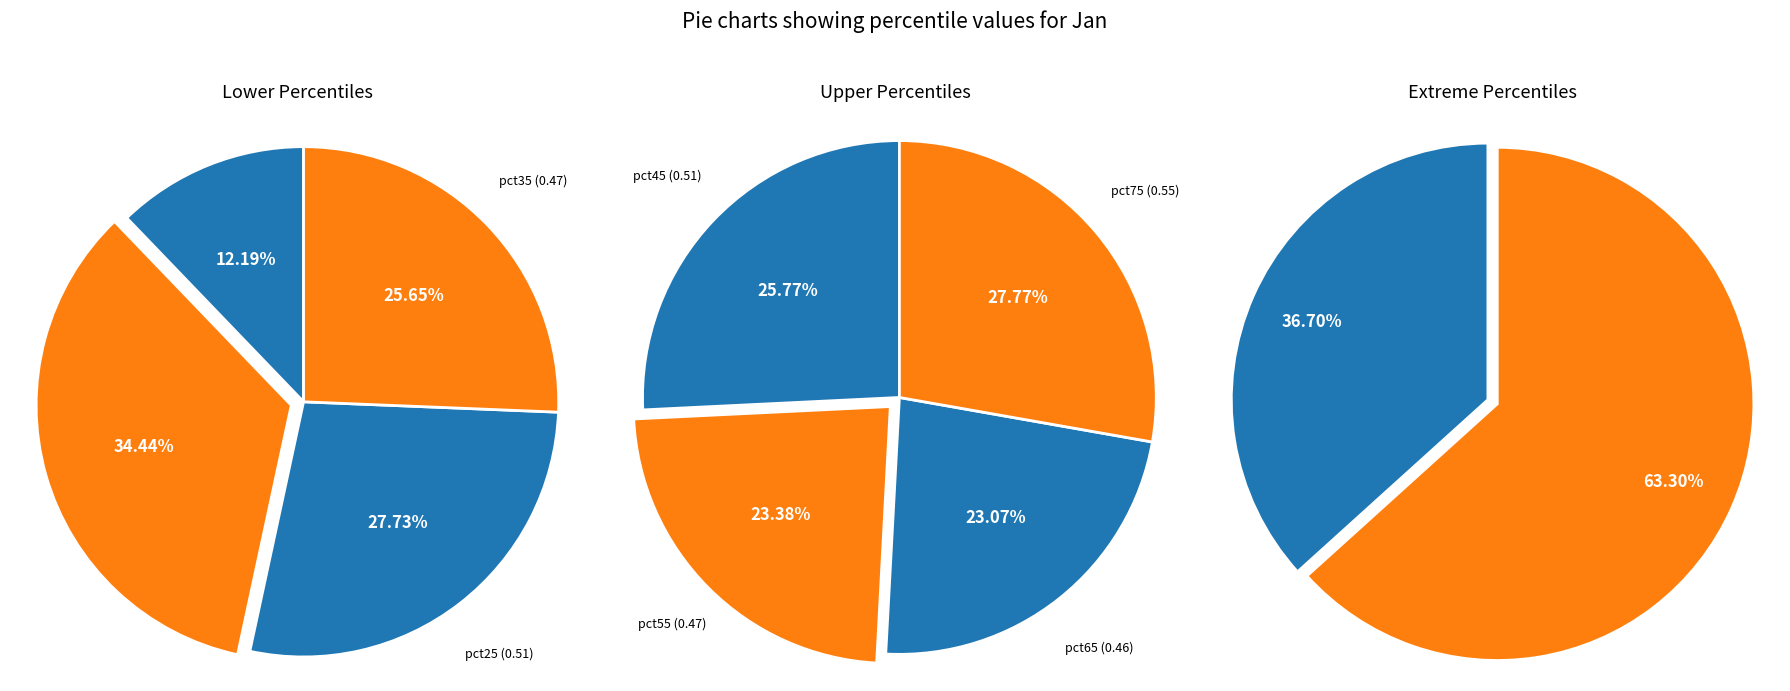

To the nearest percent, what portion does pct15 represent?

12%